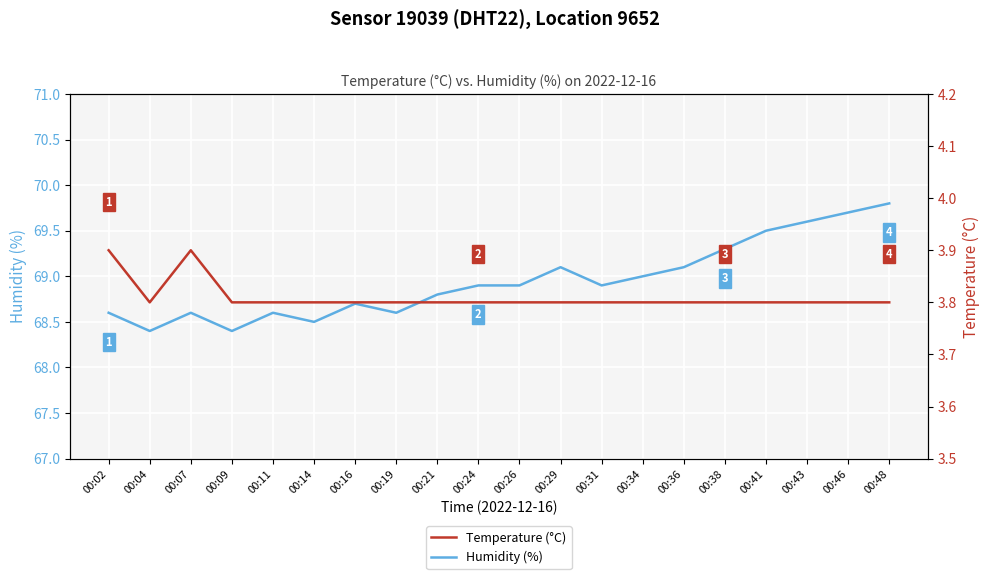

What is the smallest value displayed?

3.8